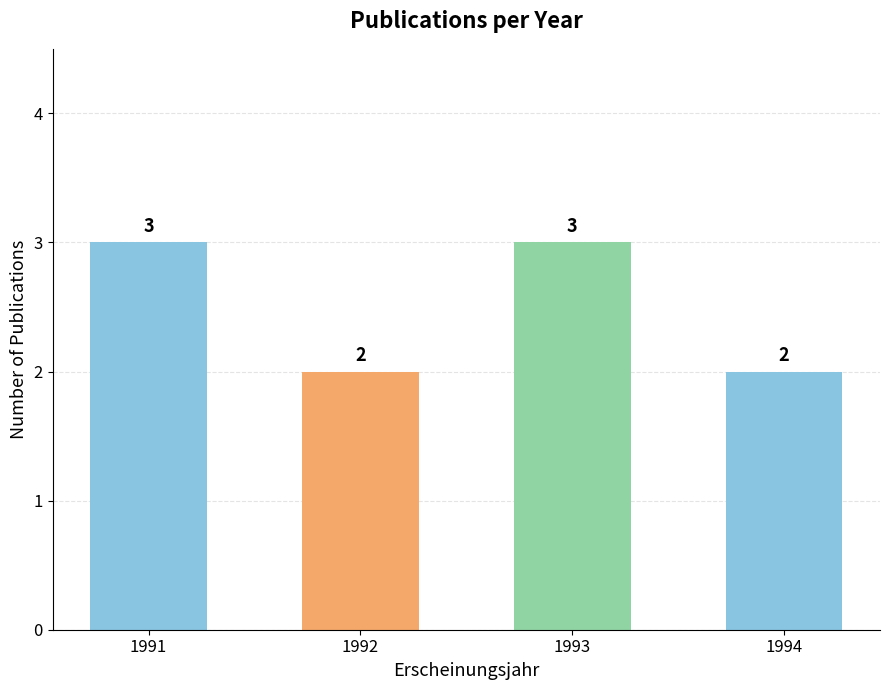

Reading left to right, what are all the values shown in this chart?

3	2	3	2